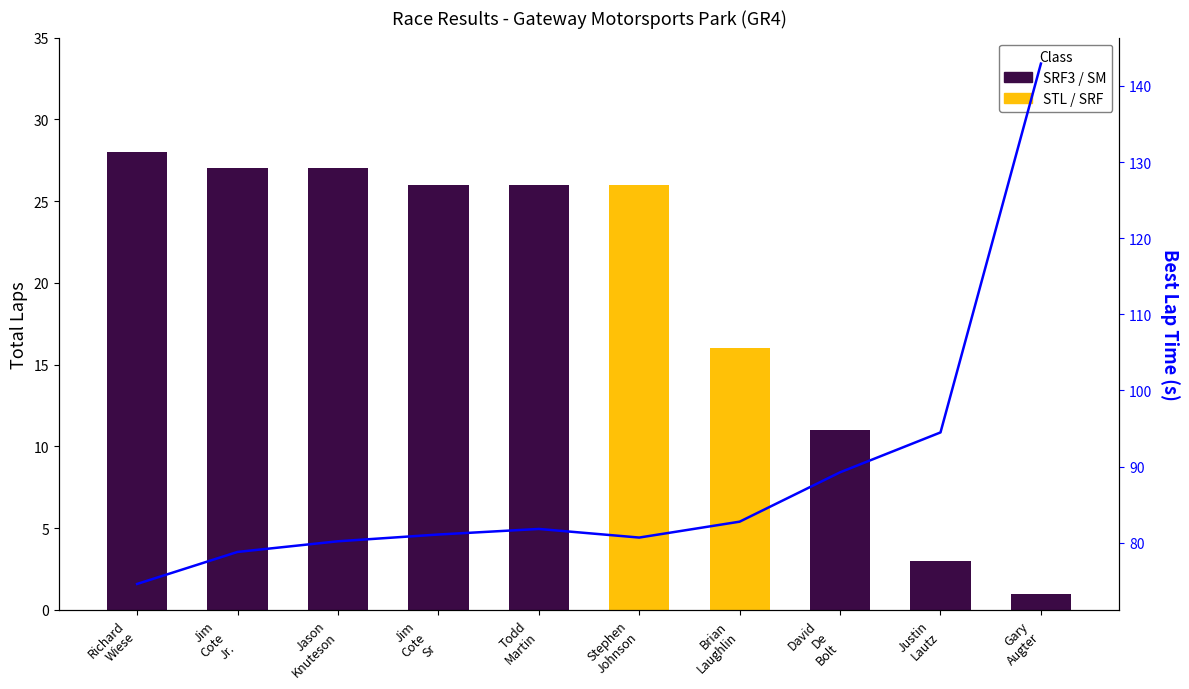

Does the chart contain stacked bars?

No